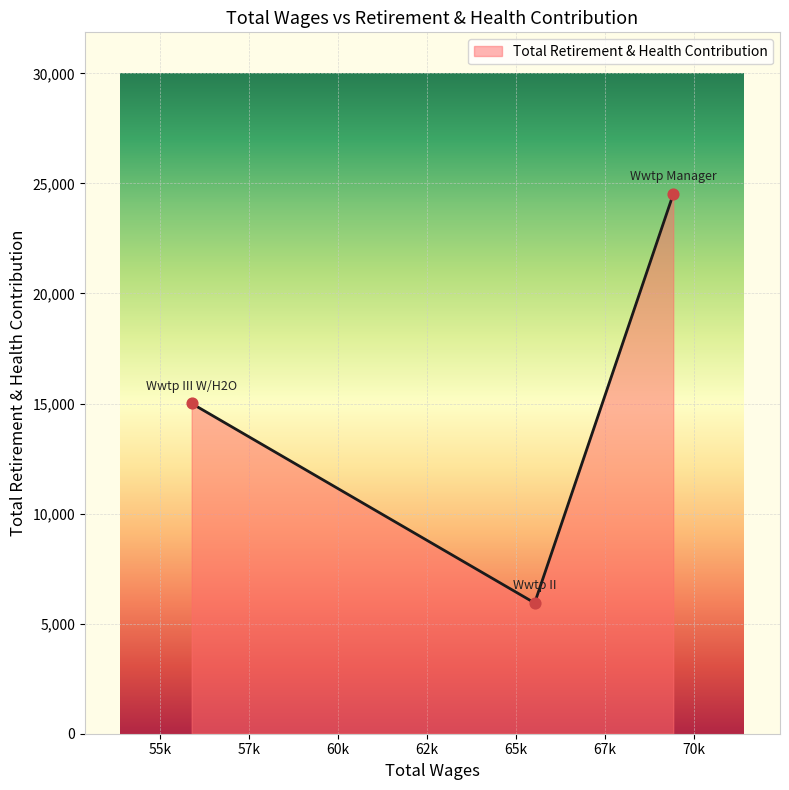

What is the average value?

15151